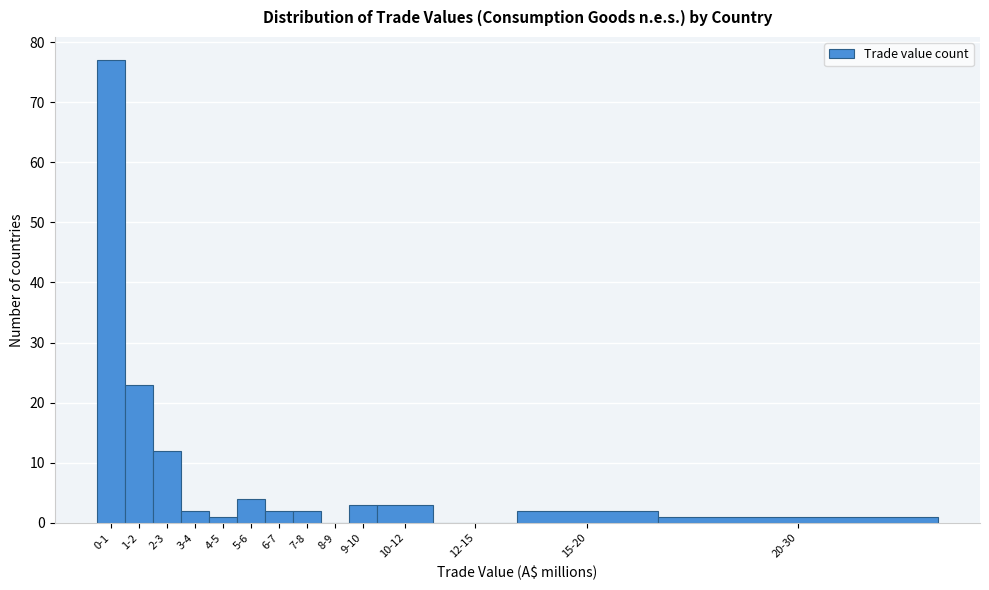

Reading left to right, what are all the values shown in this chart?

0-1=77	1-2=23	2-3=12	3-4=2	4-5=1	5-6=4	6-7=2	7-8=2	8-9=0	9-10=3	10-12=3	12-15=0	15-20=2	20-30=1